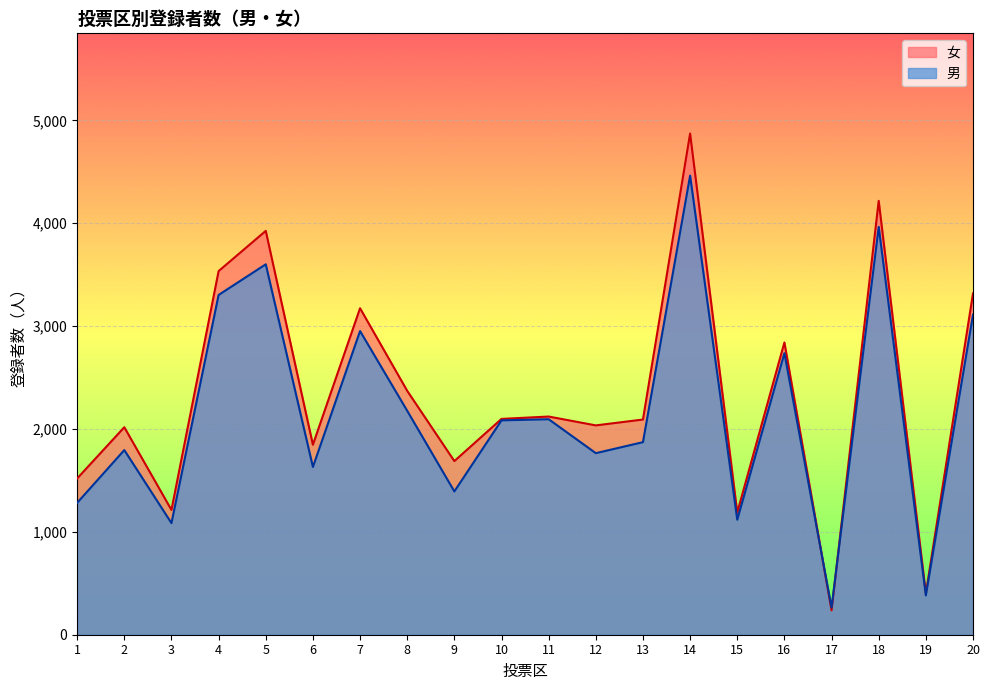

At which category does 女 reach its first local peak?

2